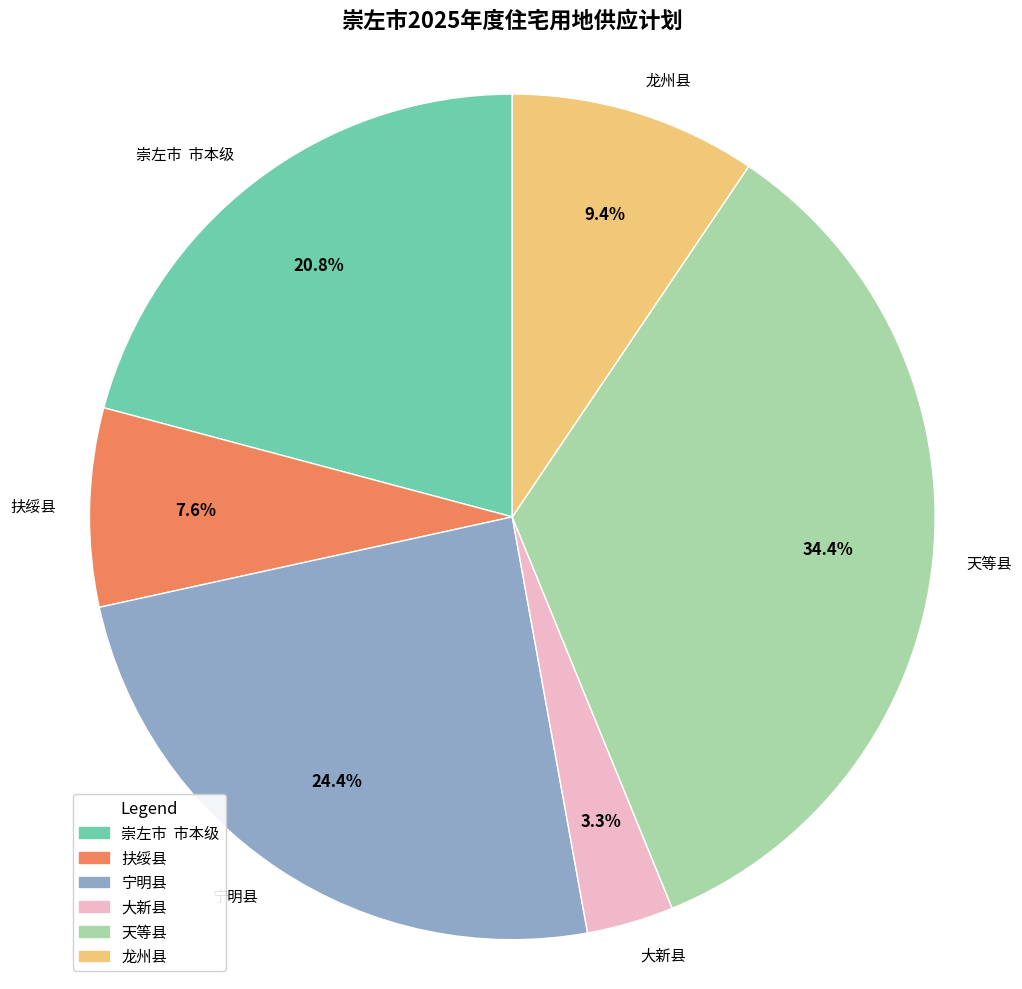

What portion of the pie excludes 宁明县?

75.6%